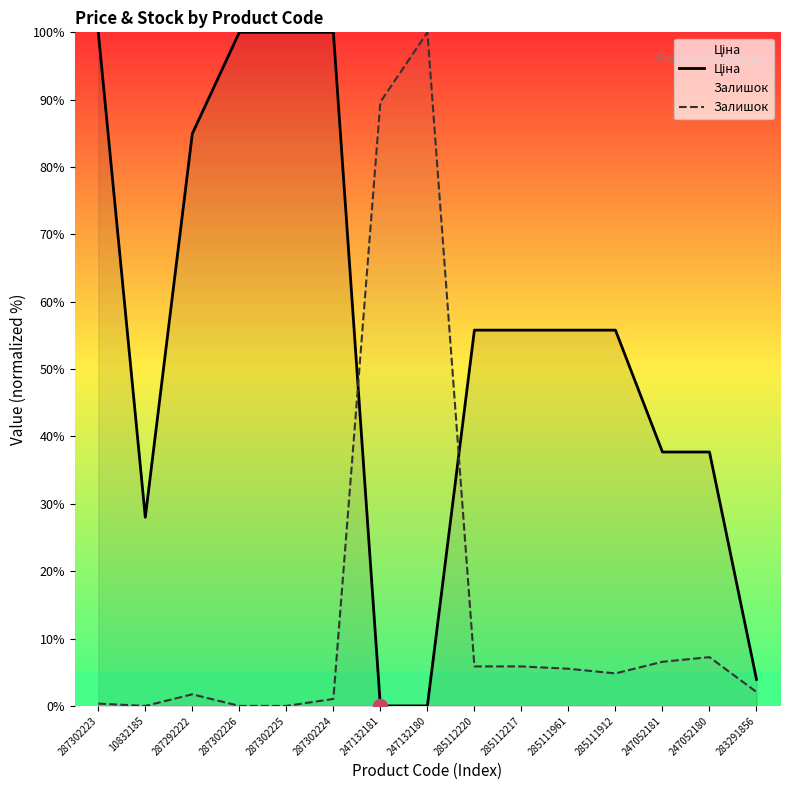

Which series has the largest total across all categories?

Ціна